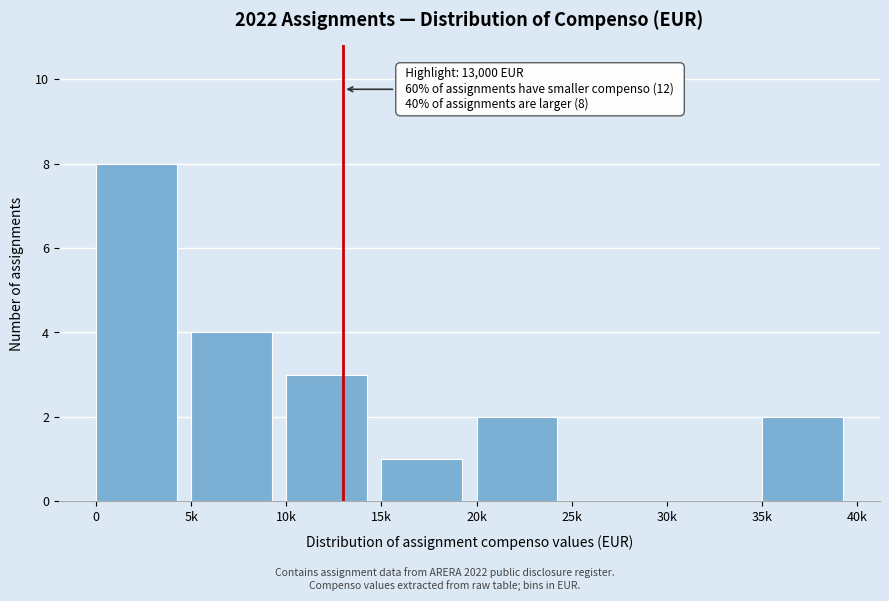

Reading left to right, what are all the values shown in this chart?

0=8	5k=4	10k=3	15k=1	20k=2	25k=0	30k=0	35k=2